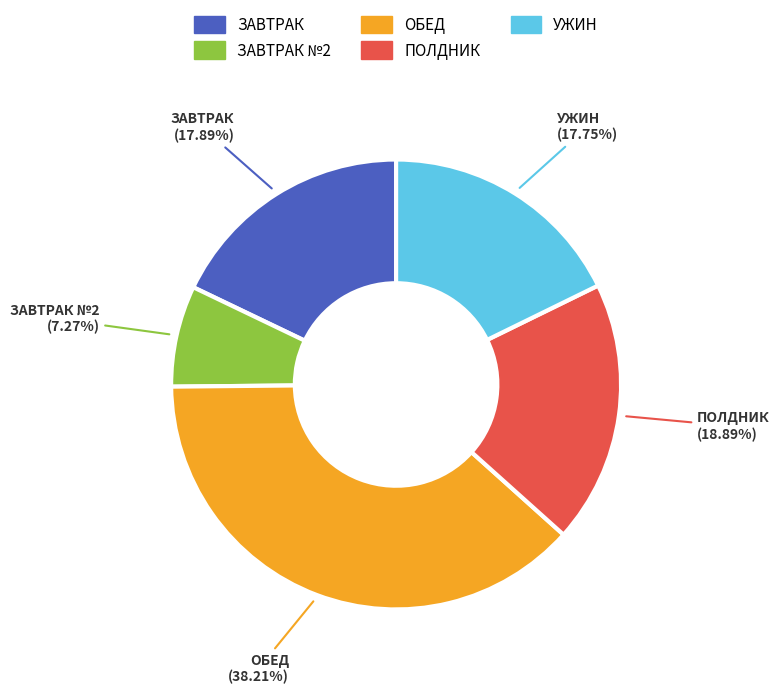

Do УЖИН and ОБЕД together represent more than half of the pie?

Yes